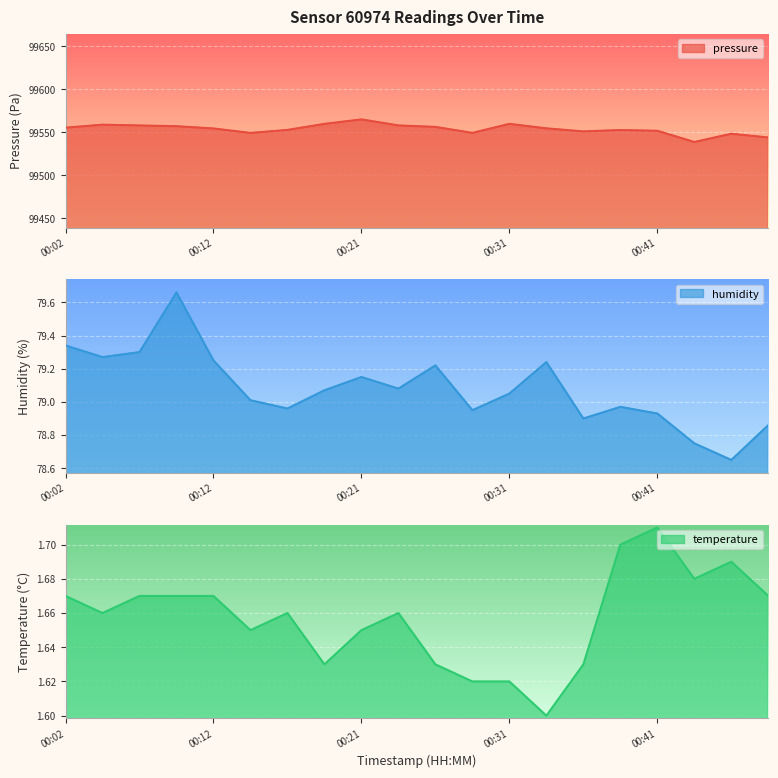

Reading left to right, extract all data points from this chart.

pressure: 00:02=99555.2	00:04=99558.8	00:07=99557.8	00:09=99557.0	00:12=99554.3	00:14=99549.2	00:17=99552.6	00:19=99559.7	00:21=99564.9	00:24=99557.9	00:26=99556.2	00:29=99549.2	00:31=99559.7	00:34=99554.5	00:36=99550.9	00:38=99552.5	00:41=99551.6	00:43=99538.6	00:46=99548.2	00:48=99543.8
humidity: 00:02=79.3	00:04=79.3	00:07=79.3	00:09=79.7	00:12=79.2	00:14=79.0	00:17=79.0	00:19=79.1	00:21=79.2	00:24=79.1	00:26=79.2	00:29=79.0	00:31=79.0	00:34=79.2	00:36=78.9	00:38=79.0	00:41=78.9	00:43=78.8	00:46=78.7	00:48=78.9
temperature: 00:02=1.7	00:04=1.7	00:07=1.7	00:09=1.7	00:12=1.7	00:14=1.6	00:17=1.7	00:19=1.6	00:21=1.6	00:24=1.7	00:26=1.6	00:29=1.6	00:31=1.6	00:34=1.6	00:36=1.6	00:38=1.7	00:41=1.7	00:43=1.7	00:46=1.7	00:48=1.7